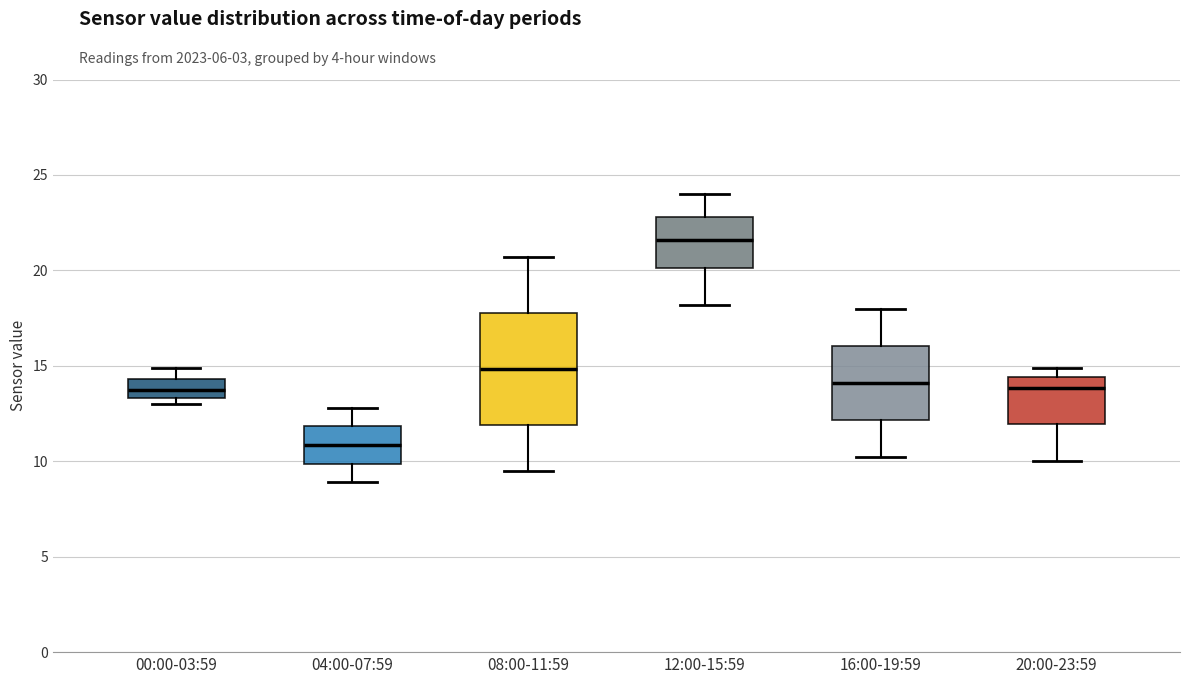

Reading left to right, read every box against the y-axis: the position of its median line, the range the box covers, and the ends of its whiskers. The values are not printed on the chart, so give them approximately, as read against the axis.

00:00-03:59: median 14.0, box 13.5 to 14.5, whiskers 13.0 to 15.0
04:00-07:59: median 11.0, box 10.0 to 12.0, whiskers 9.0 to 13.0
08:00-11:59: median 15.0, box 12.0 to 18.0, whiskers 9.5 to 20.5
12:00-15:59: median 21.5, box 20.0 to 23.0, whiskers 18.0 to 24.0
16:00-19:59: median 14.0, box 12.0 to 16.0, whiskers 10.0 to 18.0
20:00-23:59: median 14.0, box 12.0 to 14.5, whiskers 10.0 to 15.0